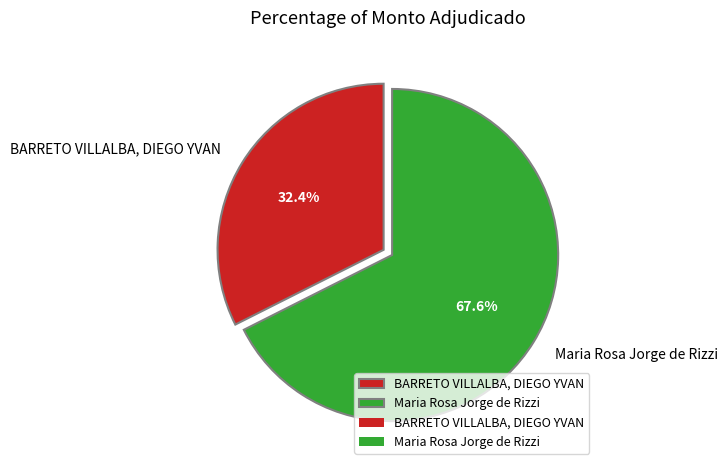

Which has a higher value, Maria Rosa Jorge de Rizzi or BARRETO VILLALBA, DIEGO YVAN?

Maria Rosa Jorge de Rizzi